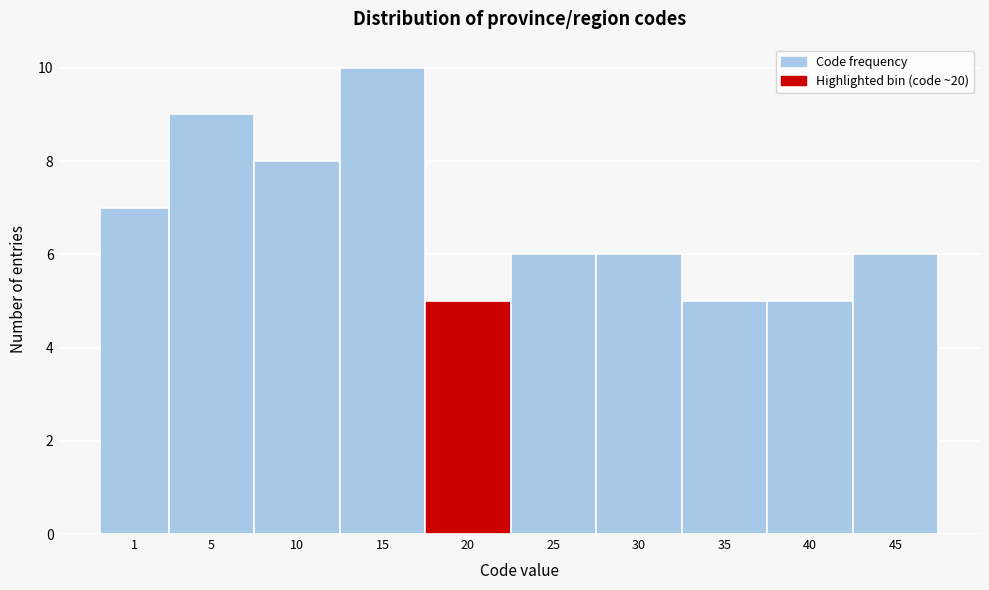

Reading left to right, what are all the values shown in this chart?

7	9	8	10	5	6	6	5	5	6